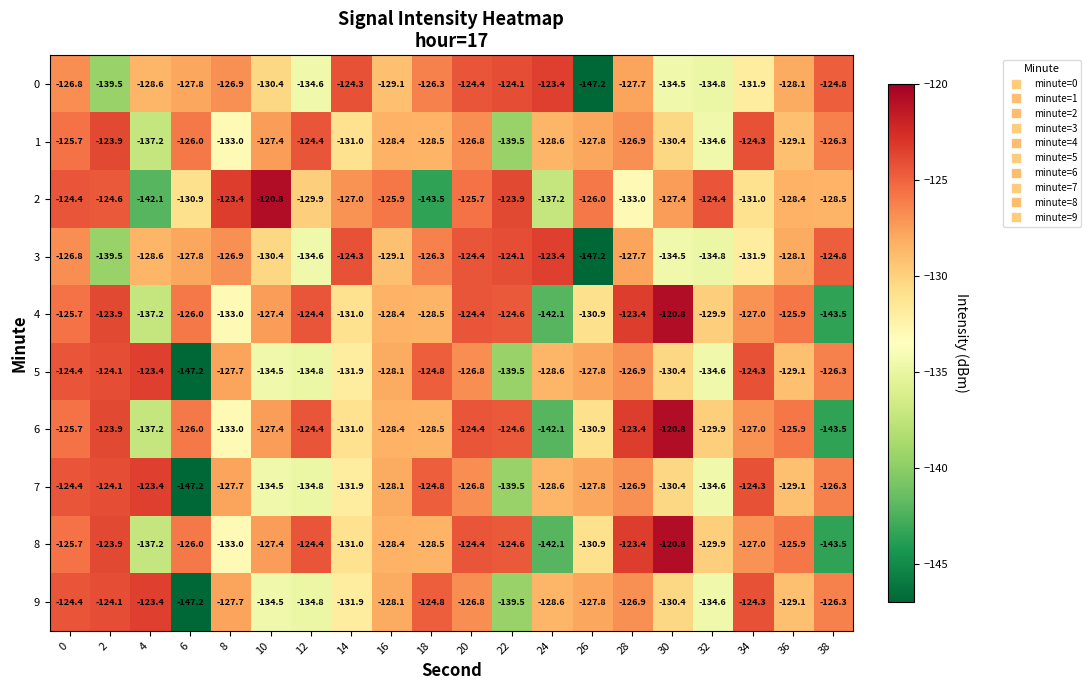

What is the total value across all series at 26?

-1324.3